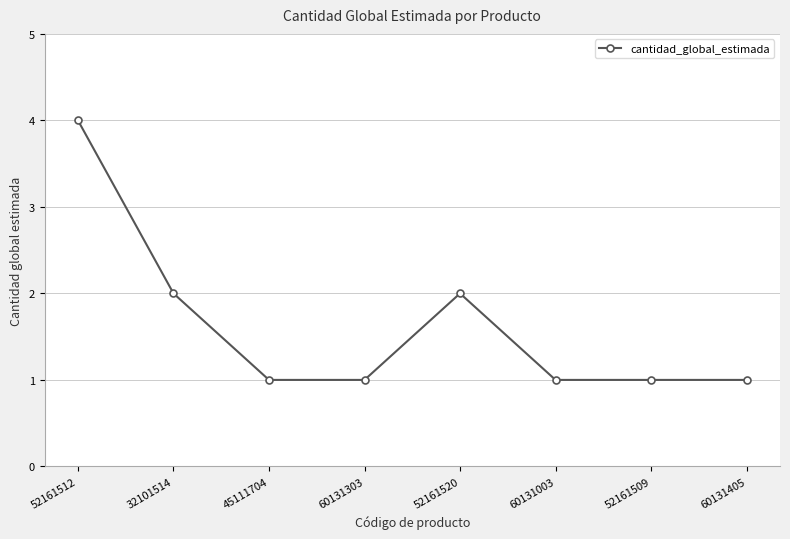

True or false: the data shows 4 at 52161512.

True